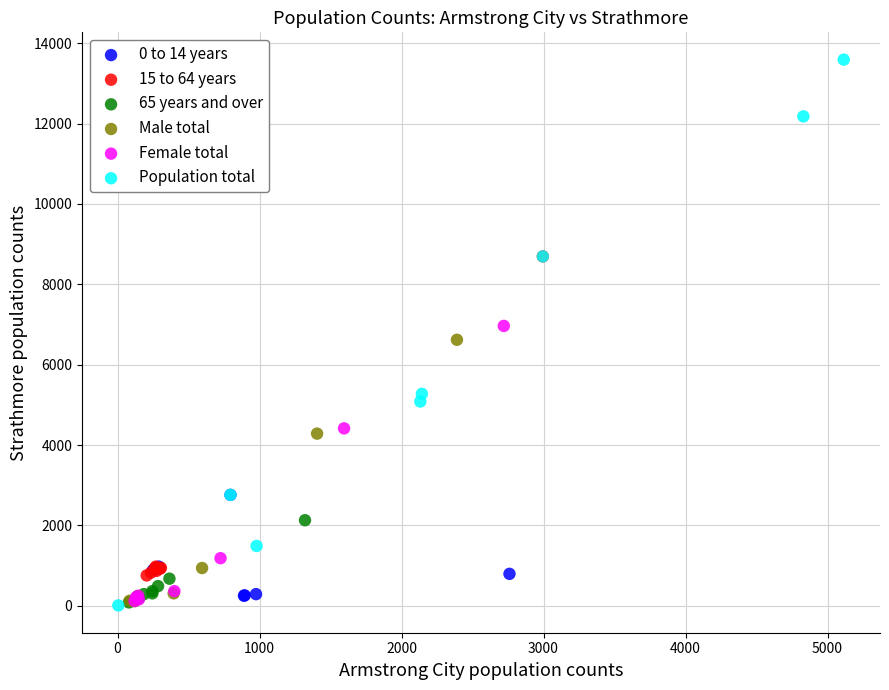

Which series contains the highest Y value?

Population total